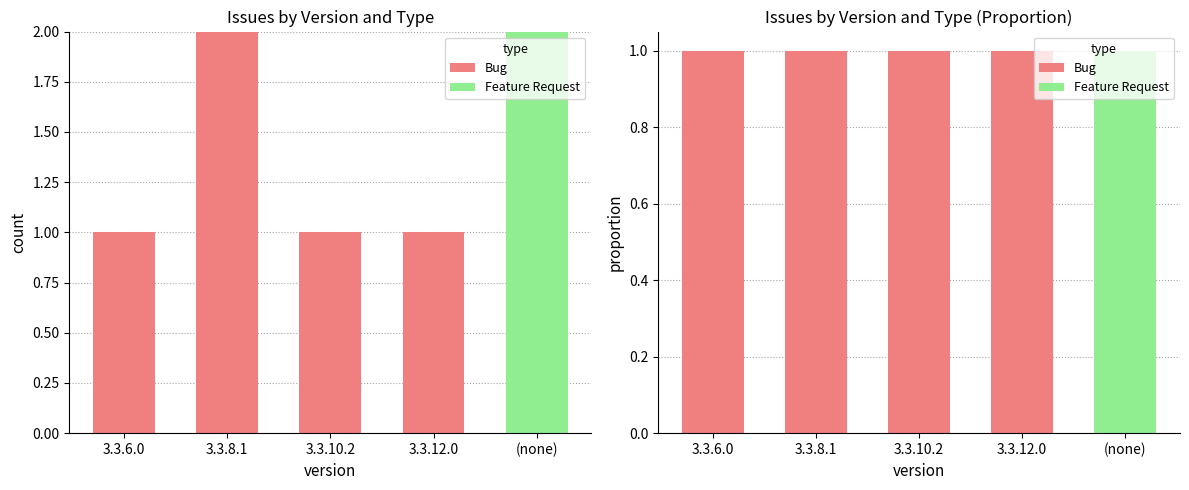

Which series has the largest range (max minus min)?

Bug